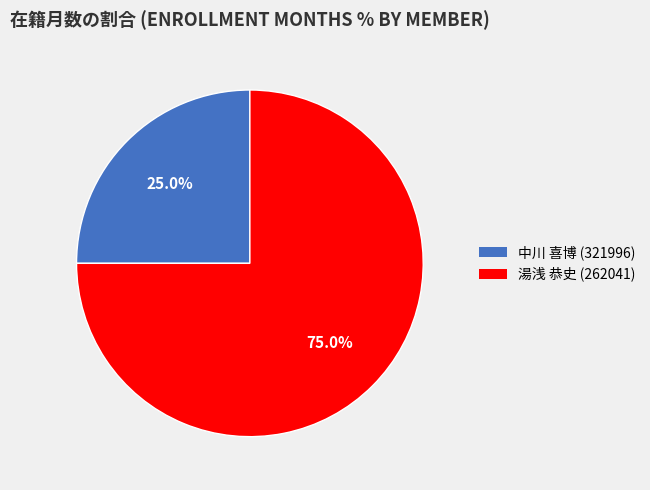

Count the number of slices in the pie.

2